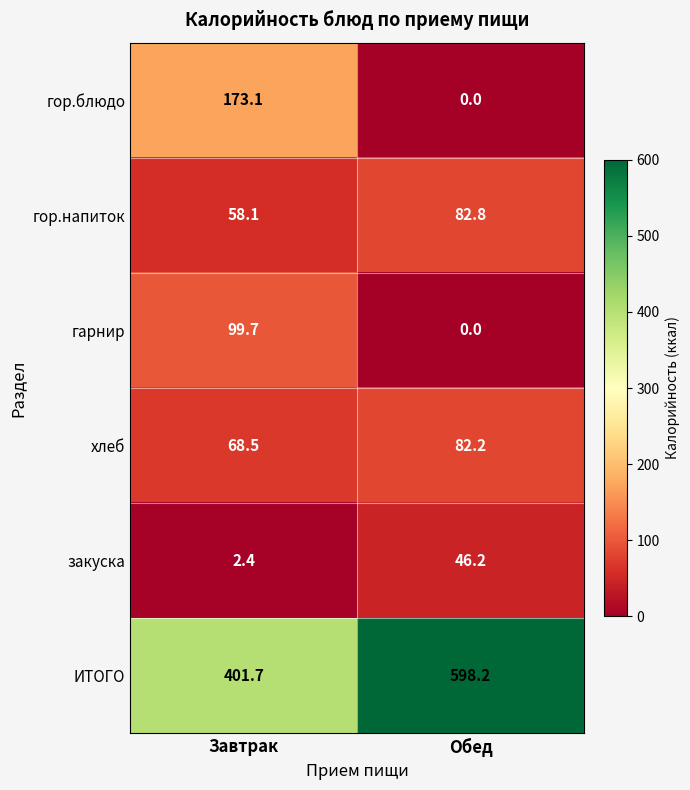

Count the number of data series in this chart.

6